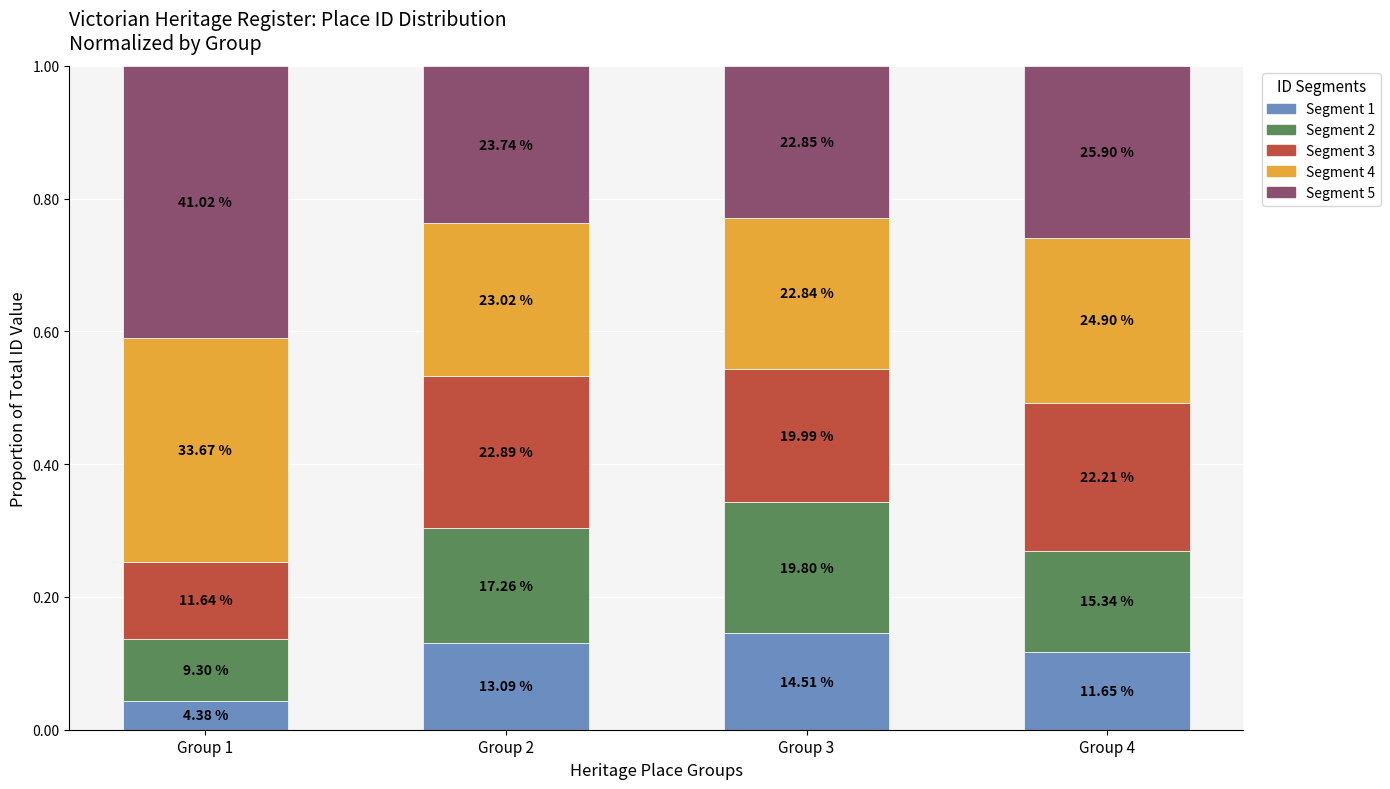

How many bars are there in total?

4